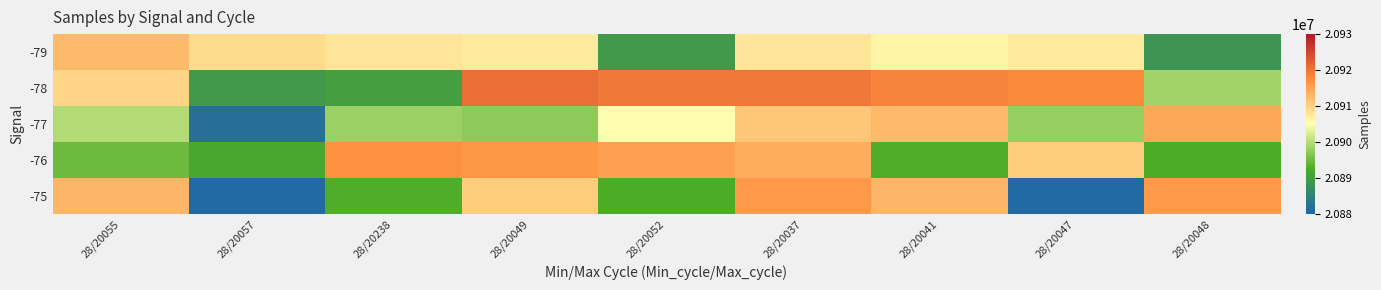

What is the smallest value displayed?

20880853